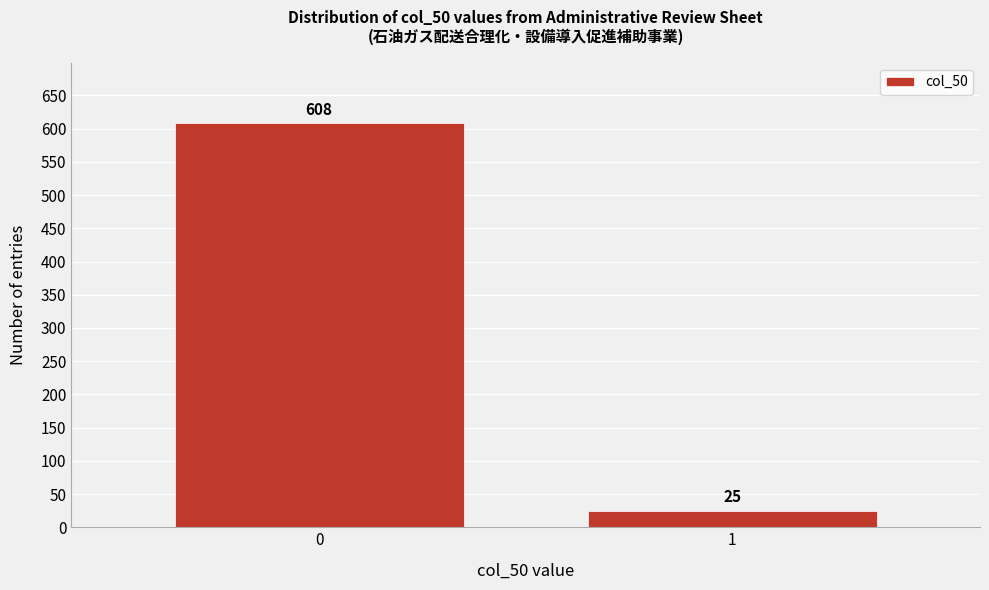

Reading left to right, extract all data points from this chart.

608	25